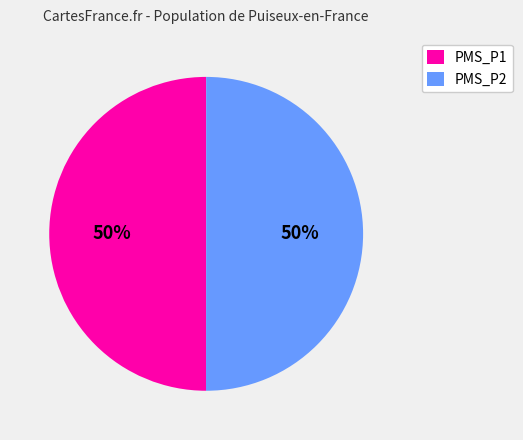

Approximately how many times larger is the value at PMS_P2 compared to PMS_P1?

1.0